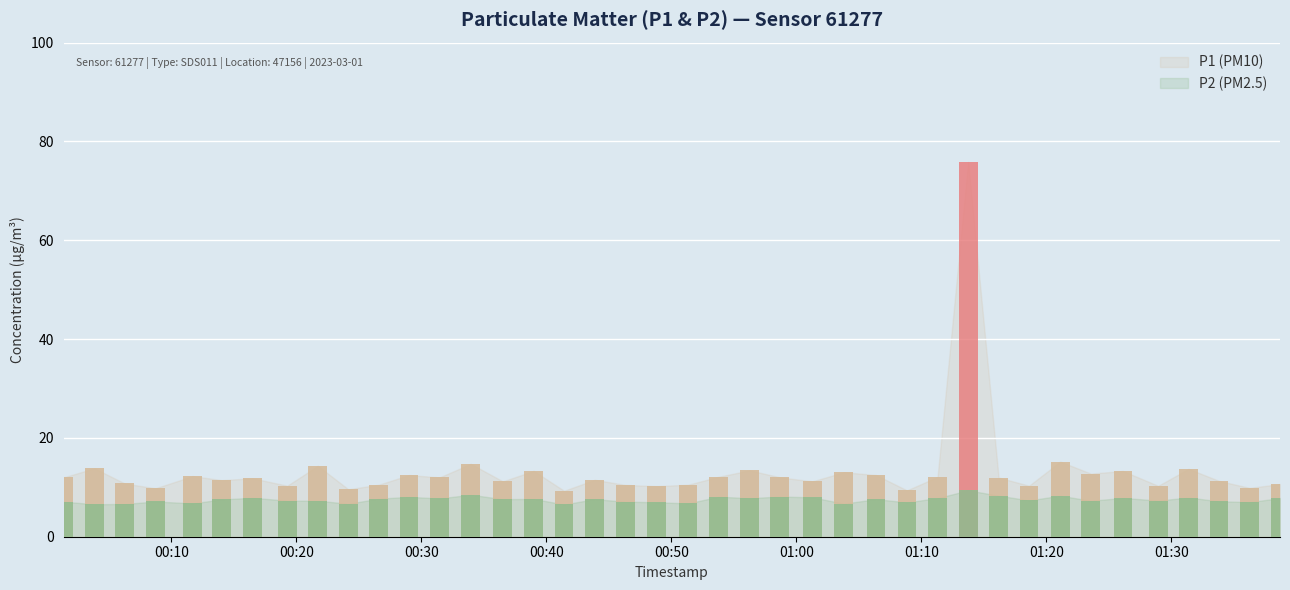

Which series has the widest spread of values?

P1